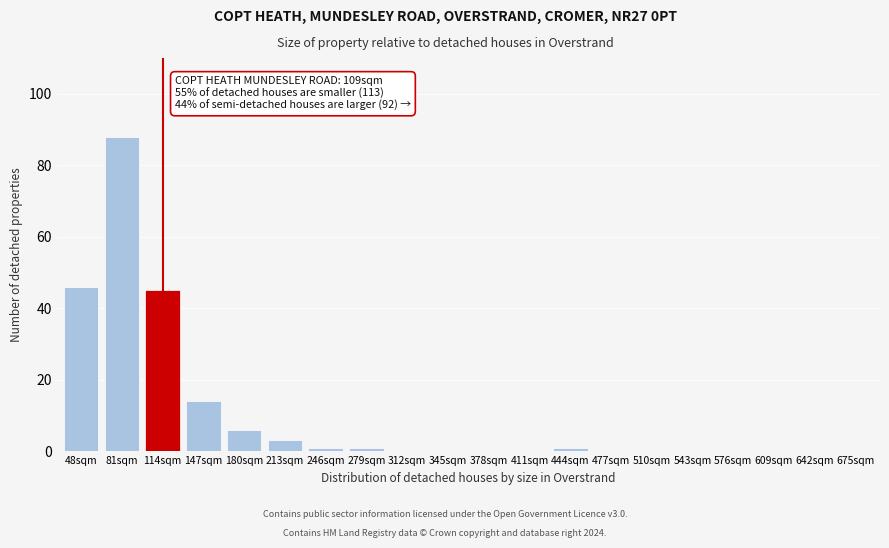

Reading left to right, extract all data points from this chart.

48sqm=46	81sqm=88	114sqm=45	147sqm=14	180sqm=6	213sqm=3	246sqm=1	279sqm=1	312sqm=0	345sqm=0	378sqm=0	411sqm=0	444sqm=1	477sqm=0	510sqm=0	543sqm=0	576sqm=0	609sqm=0	642sqm=0	675sqm=0